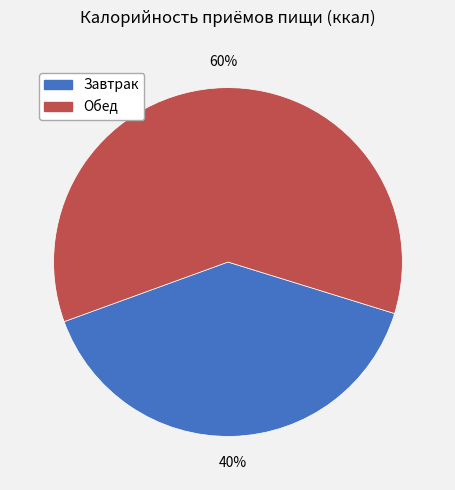

The Обед slice represents 74% of the pie. True or false?

False